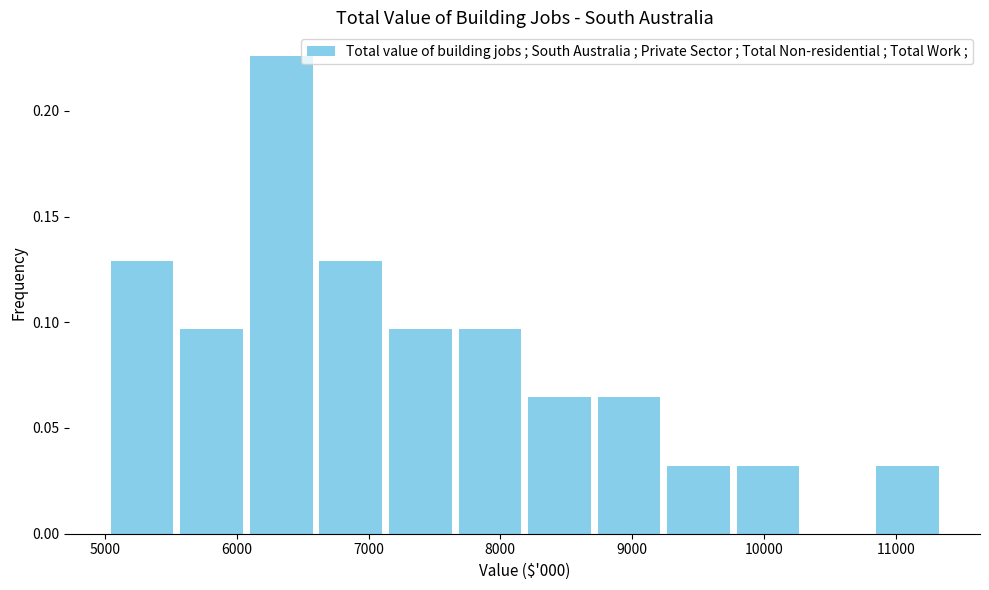

Reading left to right, list every bar in this chart as the range it spans on the x-axis followed by its height. Neither the bar edges nor the heights are printed on the chart, so give them approximately, as read against the axes.

5000 to 5500: 0.130
5500 to 6100: 0.095
6100 to 6600: 0.225
6600 to 7100: 0.130
7100 to 7700: 0.095
7700 to 8200: 0.095
8200 to 8700: 0.065
8700 to 9200: 0.065
9200 to 9800: 0.030
9800 to 10300: 0.030
10300 to 10800: 0
10800 to 11400: 0.030